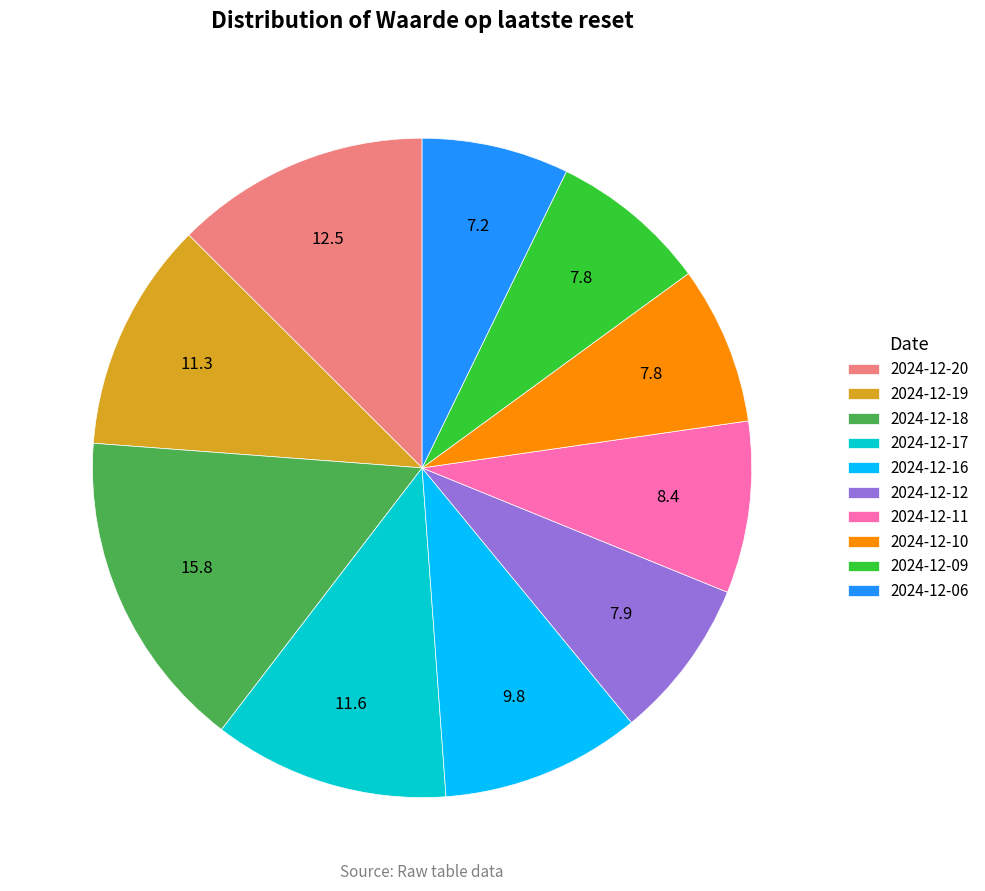

Which slice is the largest?

2024-12-18